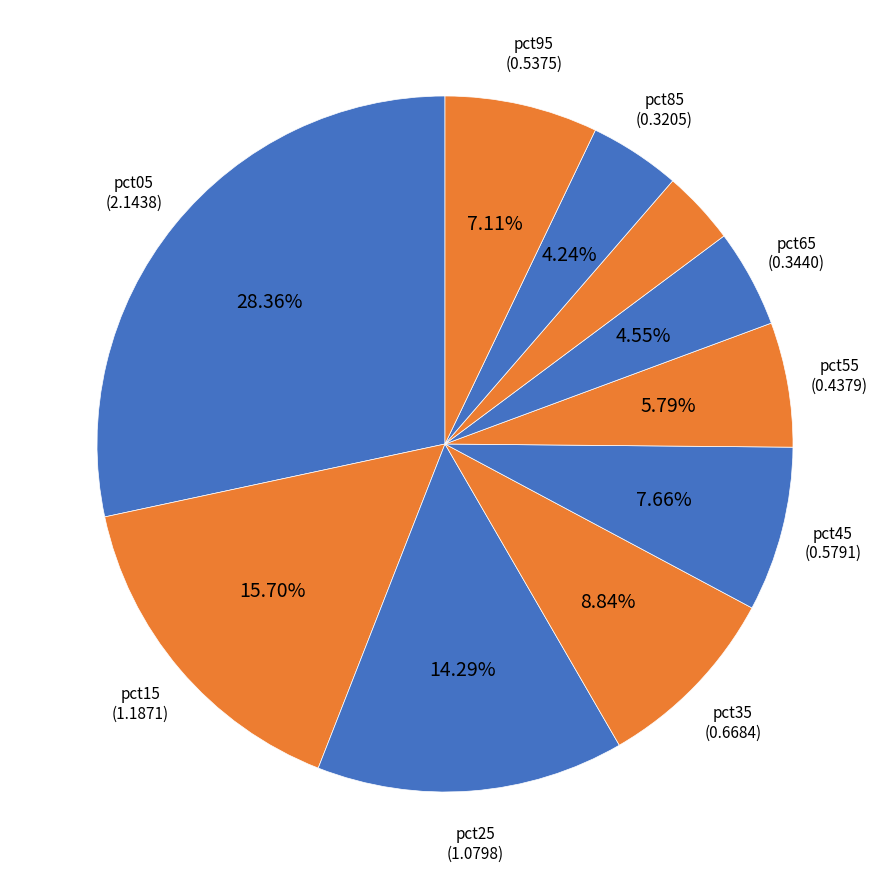

Count the number of slices in the pie.

10